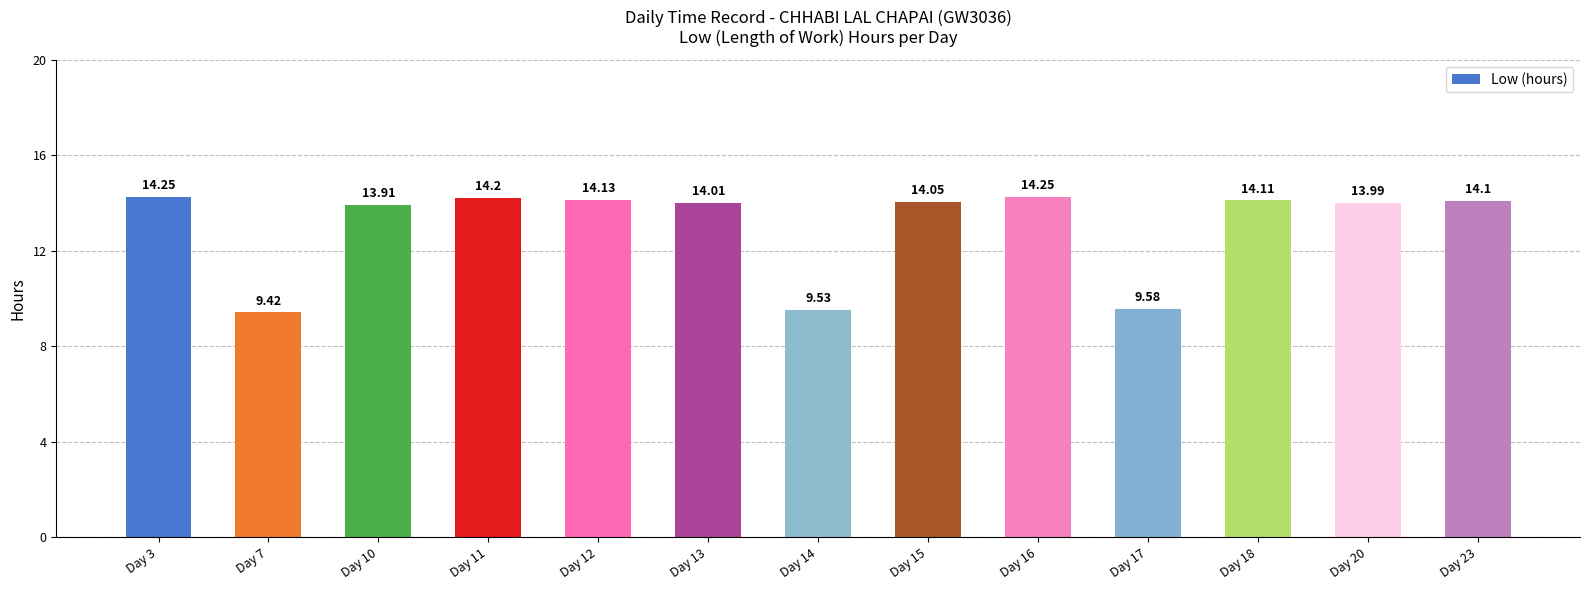

What is the ratio of the value at Day 15 to the value at Day 10?

1.0